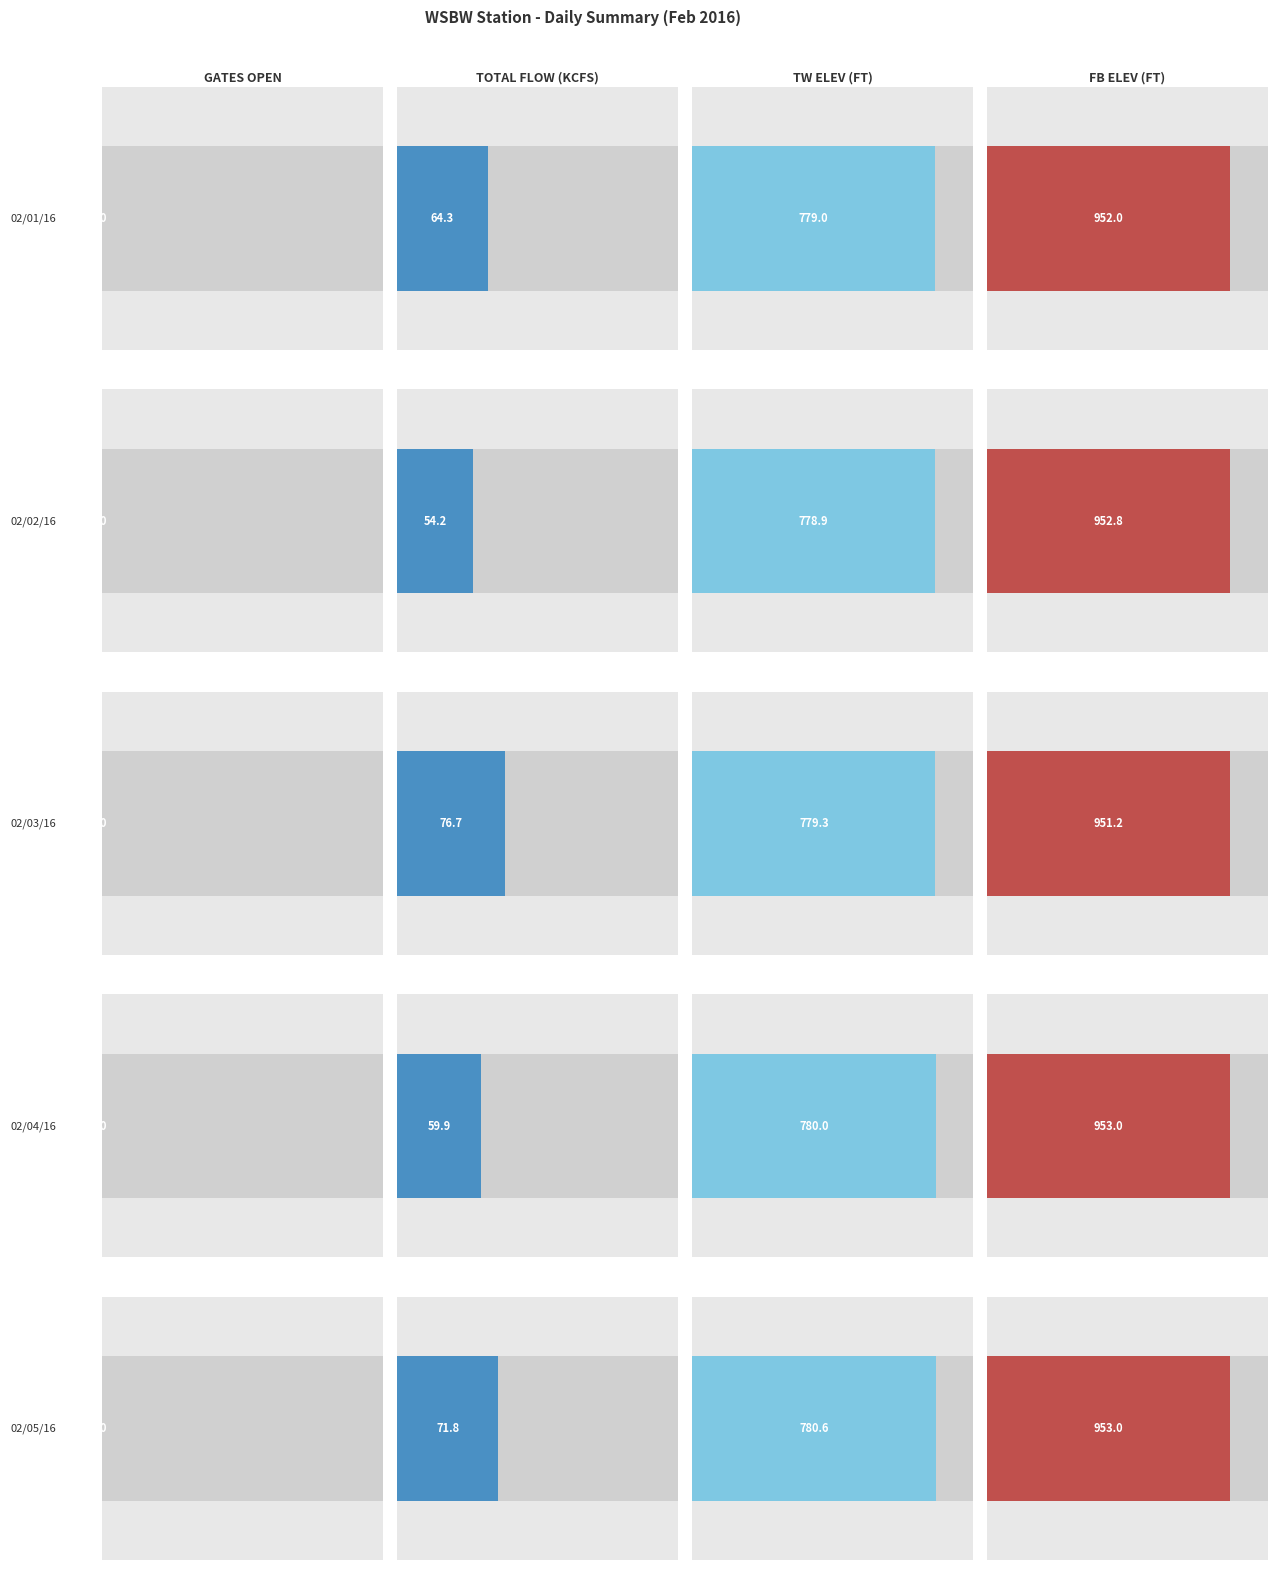

At which category is the sum across all series the highest?

02/03/16